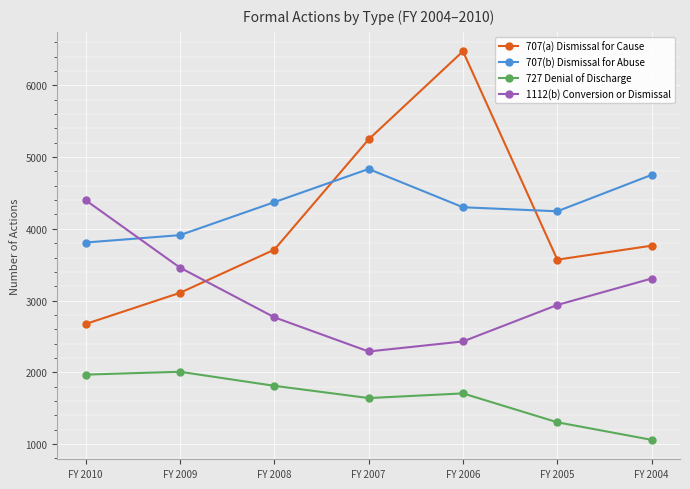

Between FY 2005 and FY 2004, which series saw the biggest shift?

707(b) Dismissal for Abuse